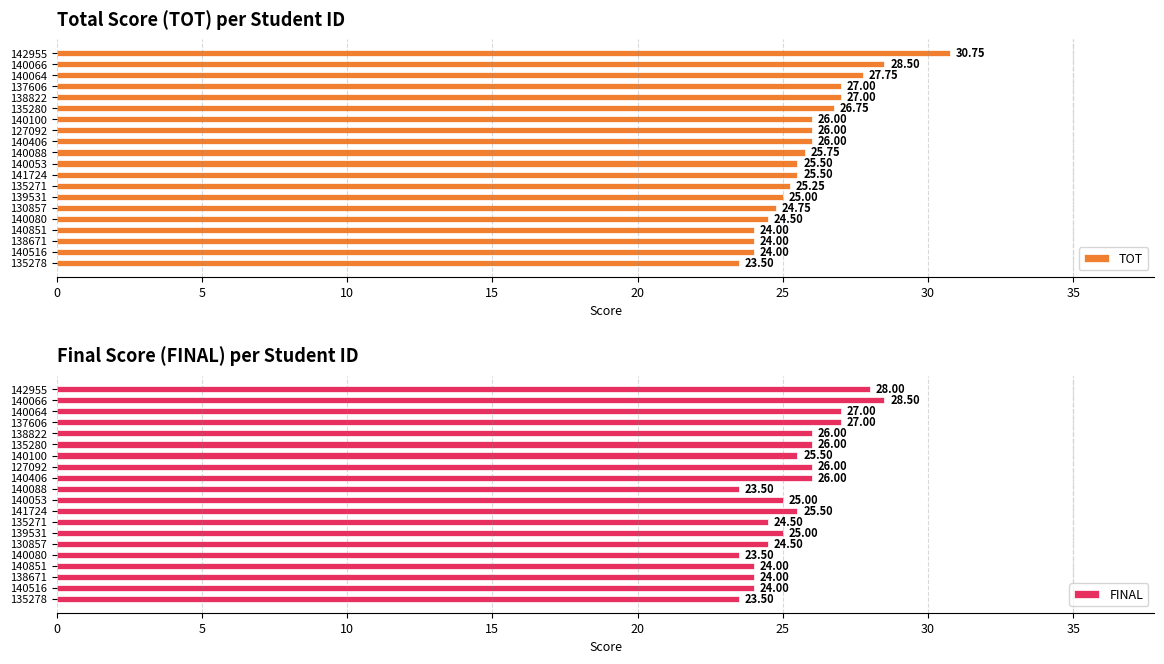

At 15, list the series in order from largest to smallest.

TOT, FINAL